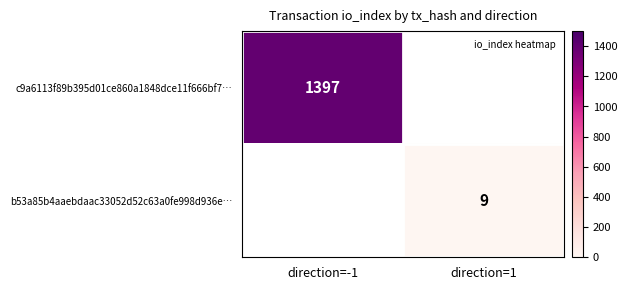

What is the sum of all b53a85b4aaebdaac33052d52c63a0fe998d936e… values?

9